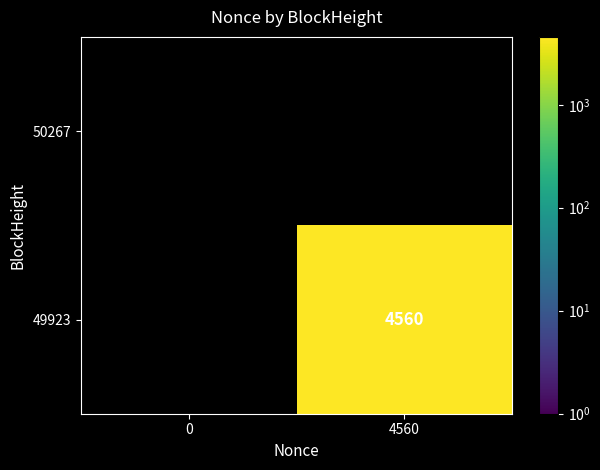

What is the greatest value displayed?

4560